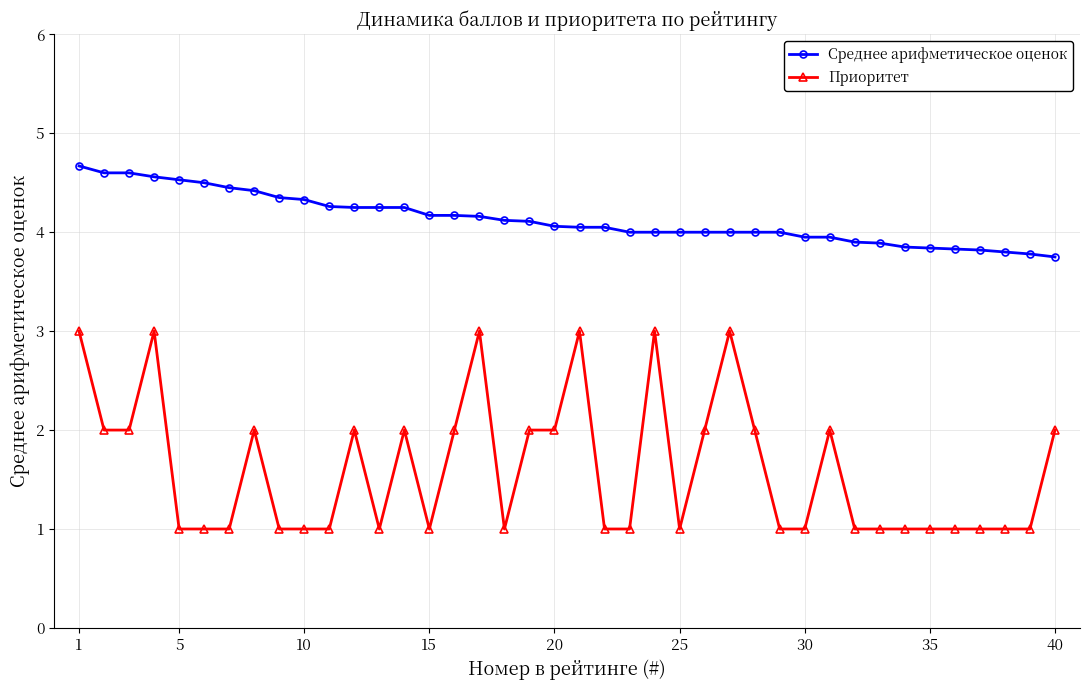

True or false: Приоритет has more than 1 interior local peaks.

True